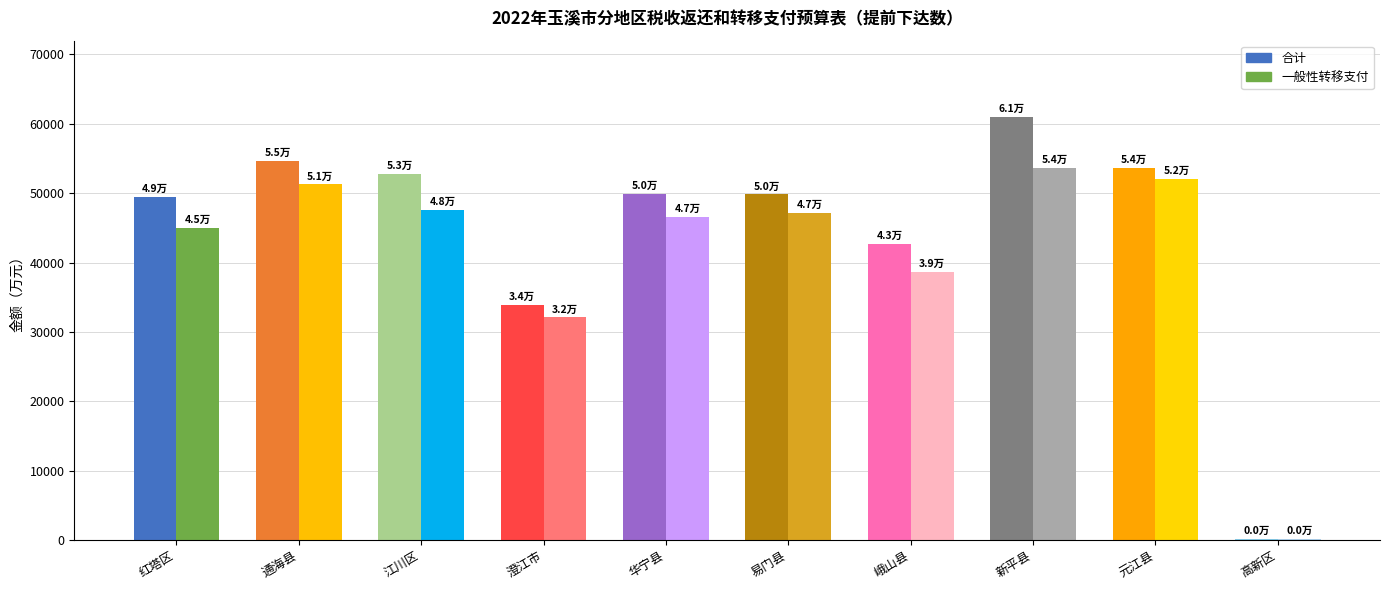

Which series changed the most between 红塔区 and 江川区?

合计